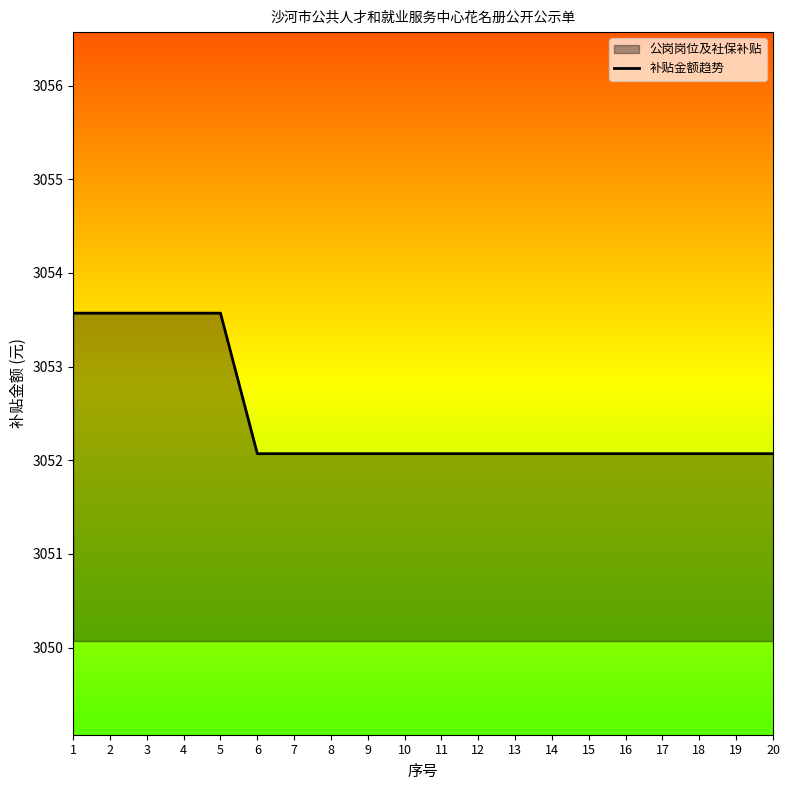

What is the difference between the maximum and minimum values?

1.5